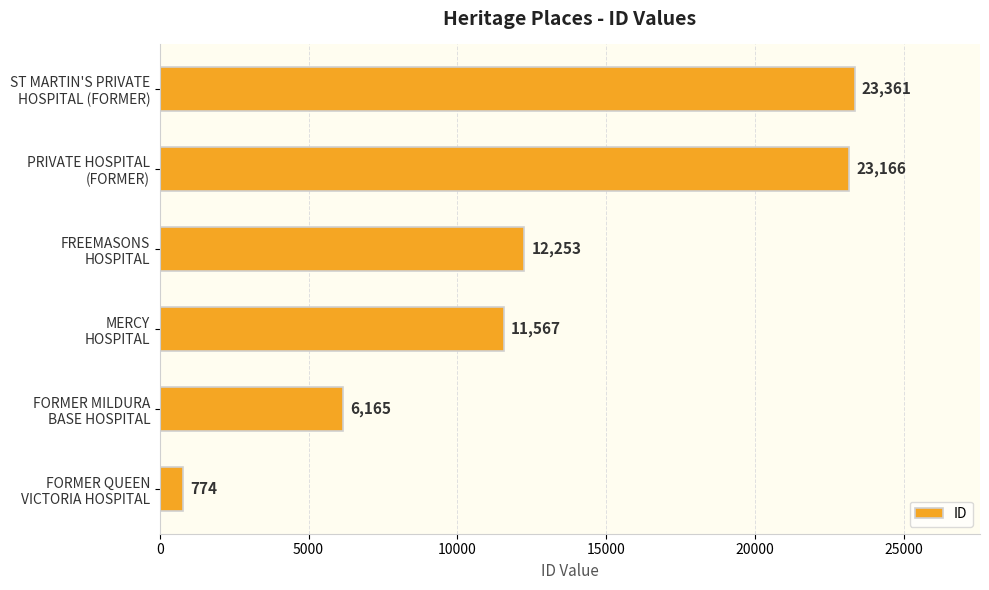

How many values are below 12253?

3